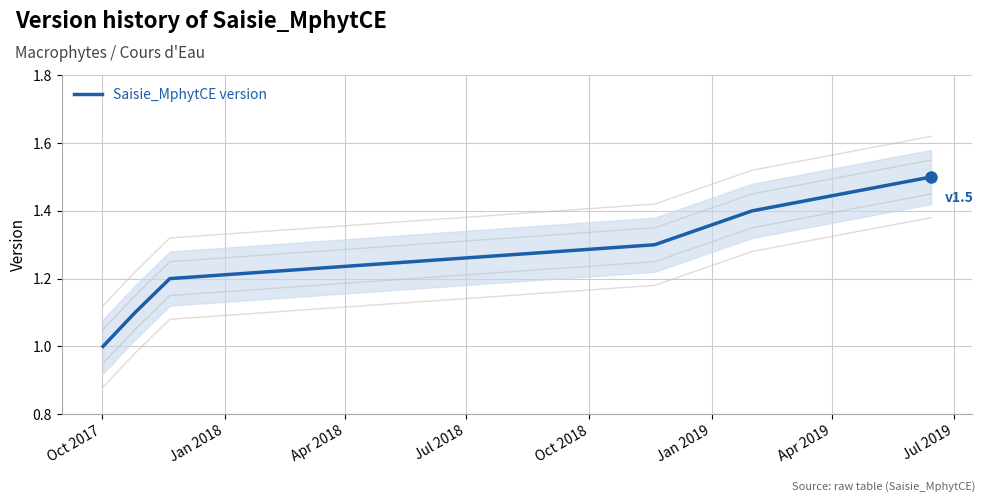

What is the lowest value of the Saisie_MphytCE version series?

1.0